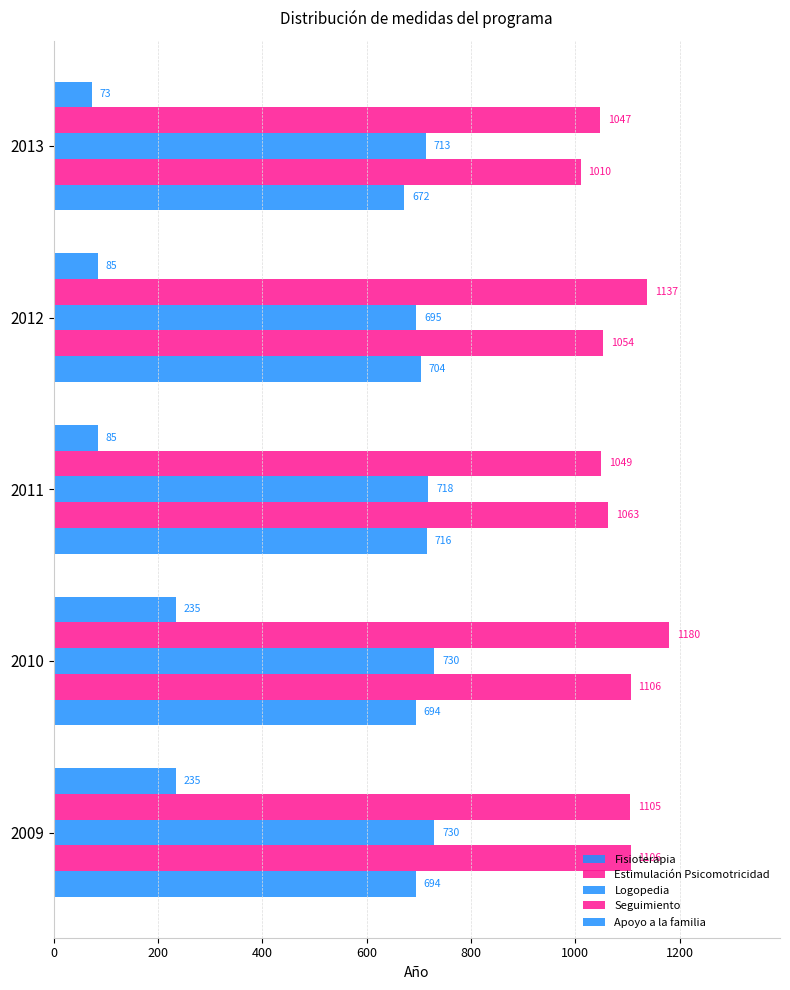

How many distinct data groups are displayed?

5